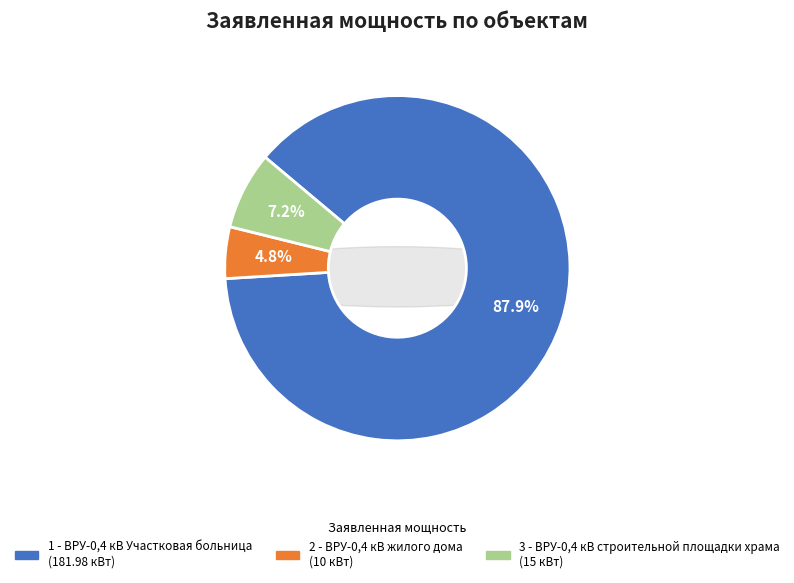

To the nearest percent, what is the average slice percentage?

33%